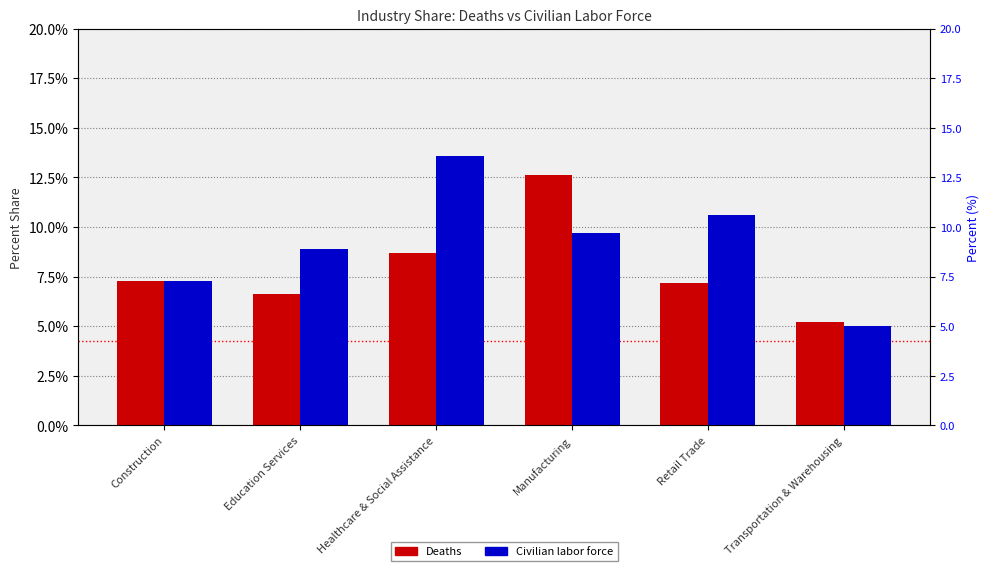

True or false: Civilian labor force has a value of 0.1 at Education Services.

False